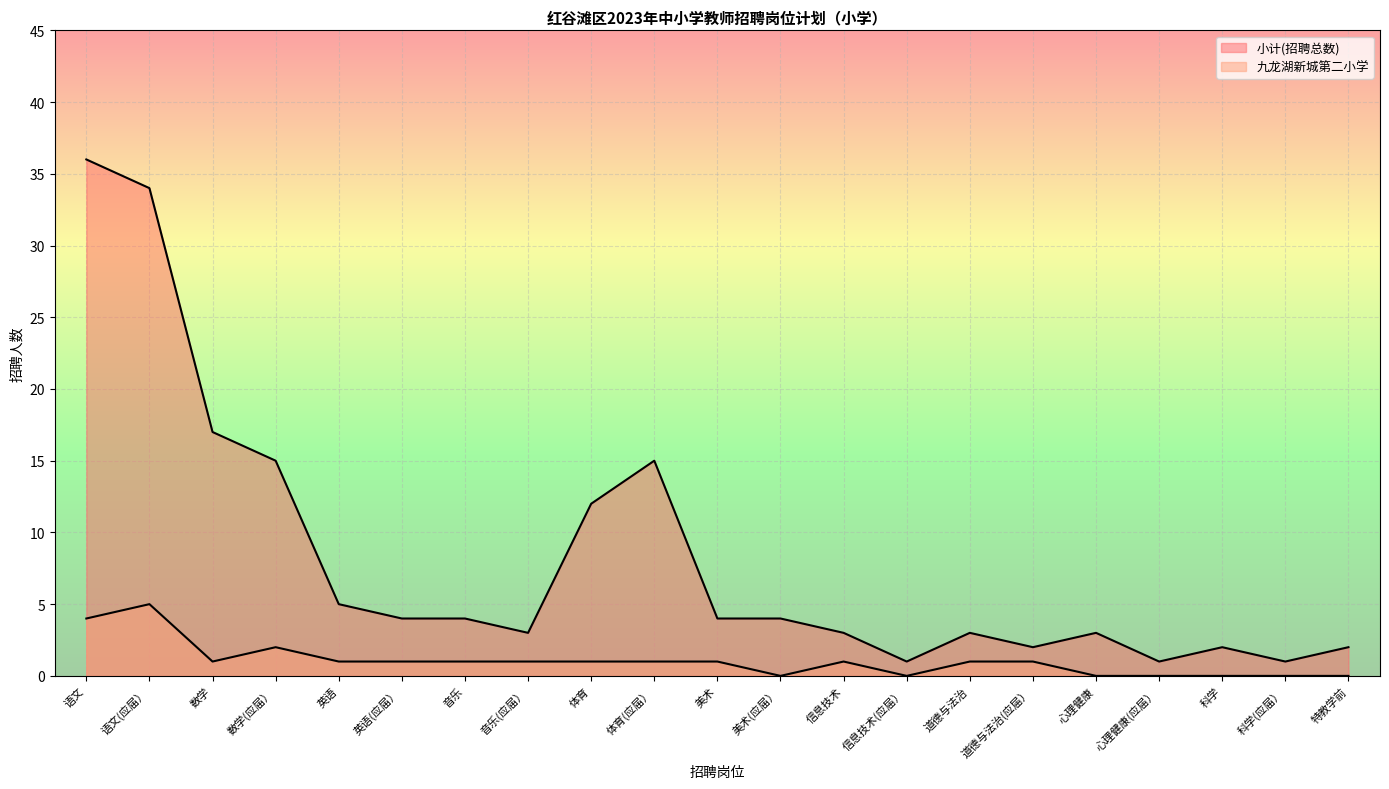

Reading right to left, transcribe all the data shown in this chart.

小计(招聘总数): 2	1	2	1	3	2	3	1	3	4	4	15	12	3	4	4	5	15	17	34	36
九龙湖新城第二小学: 0	0	0	0	0	1	1	0	1	0	1	1	1	1	1	1	1	2	1	5	4